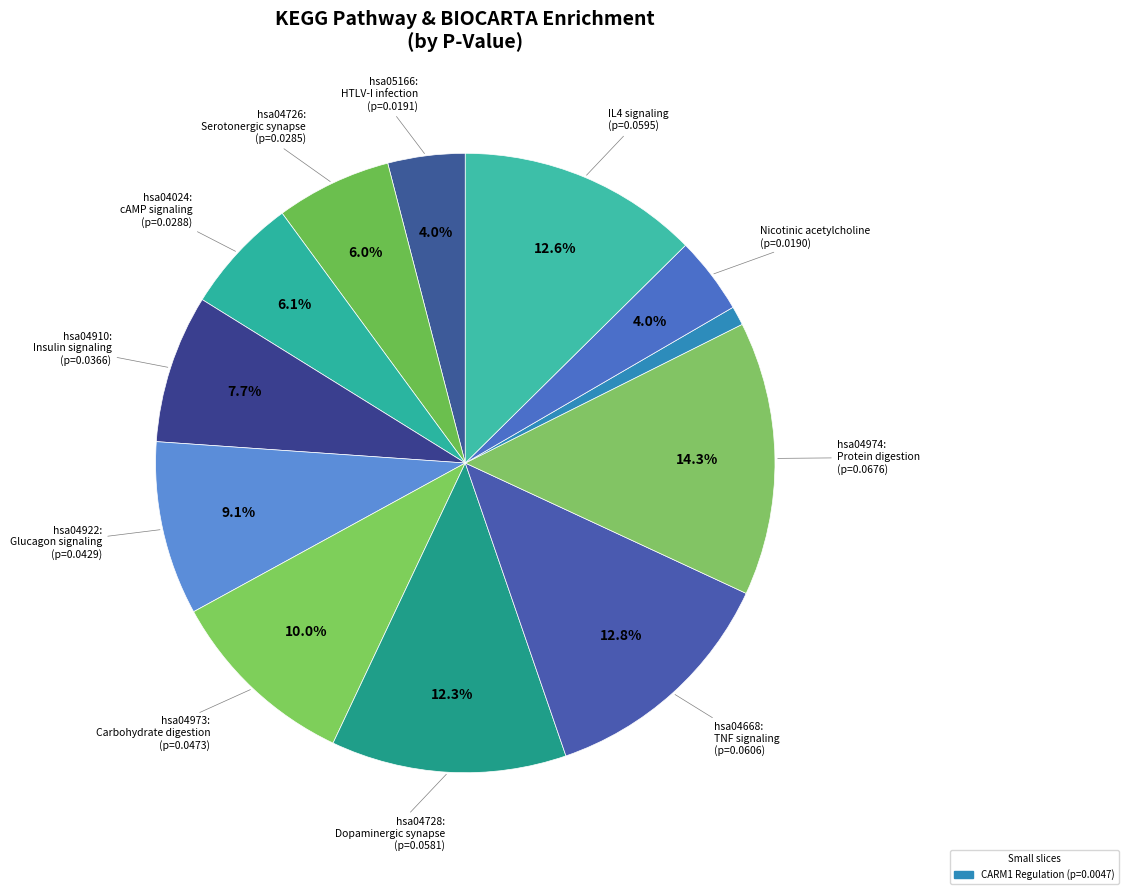

Does any single category account for the majority?

No